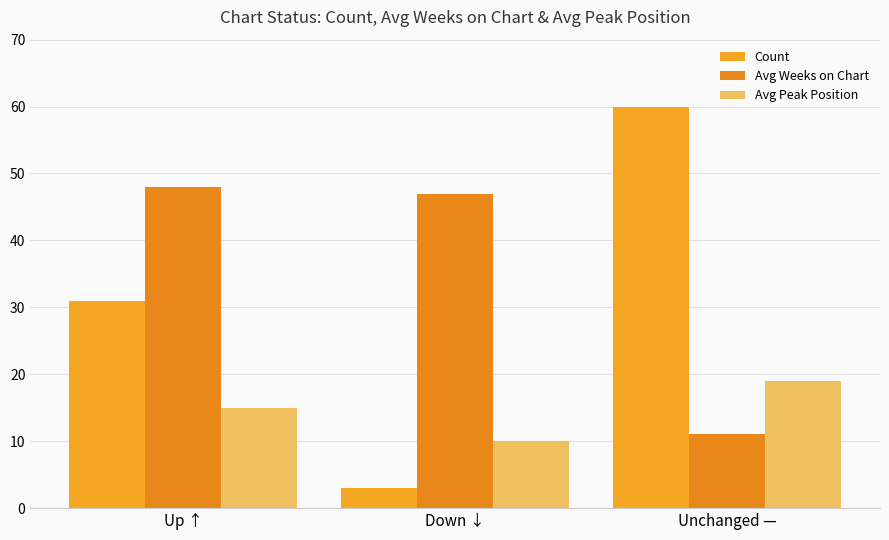

Does the chart contain any negative values?

No